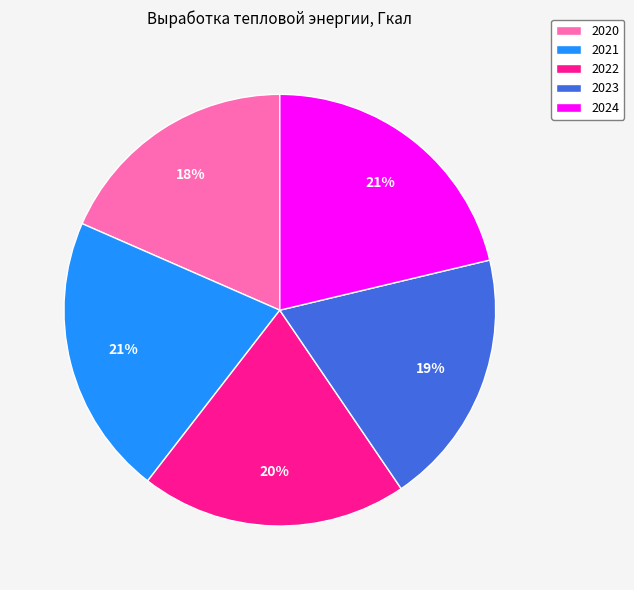

Is the sum of 2022 and 2020 greater than half?

No